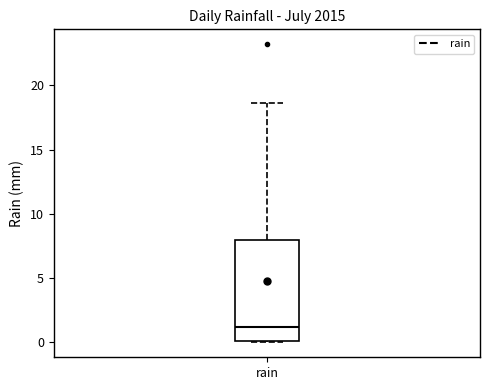

Where is the upper edge of the box for rain on the y-axis? The values are not printed on the chart, so give them approximately, as read against the axis.

8.0